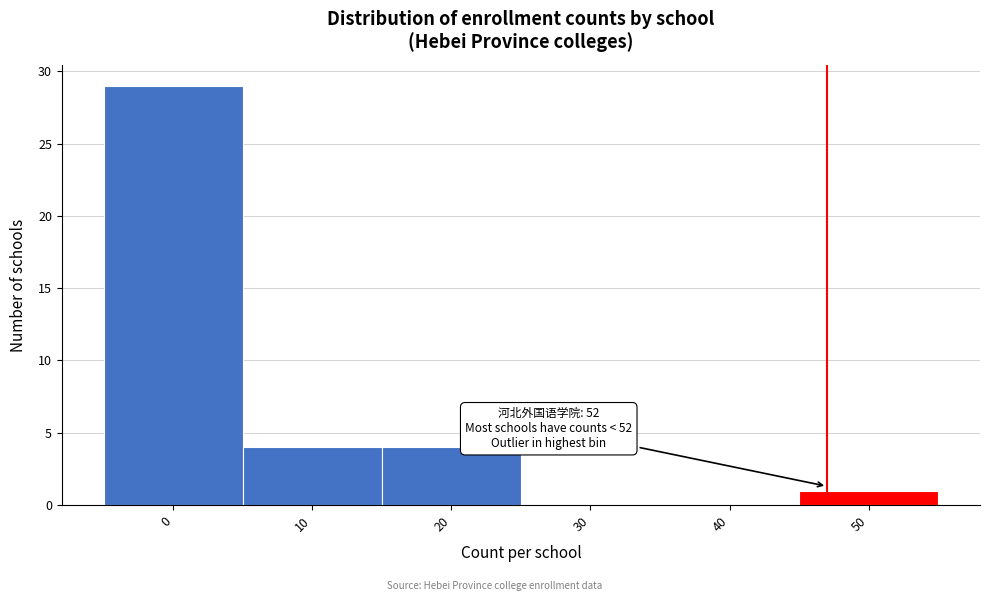

Reading left to right, what are all the values shown in this chart?

0=29	10=4	20=4	30=0	40=0	50=1